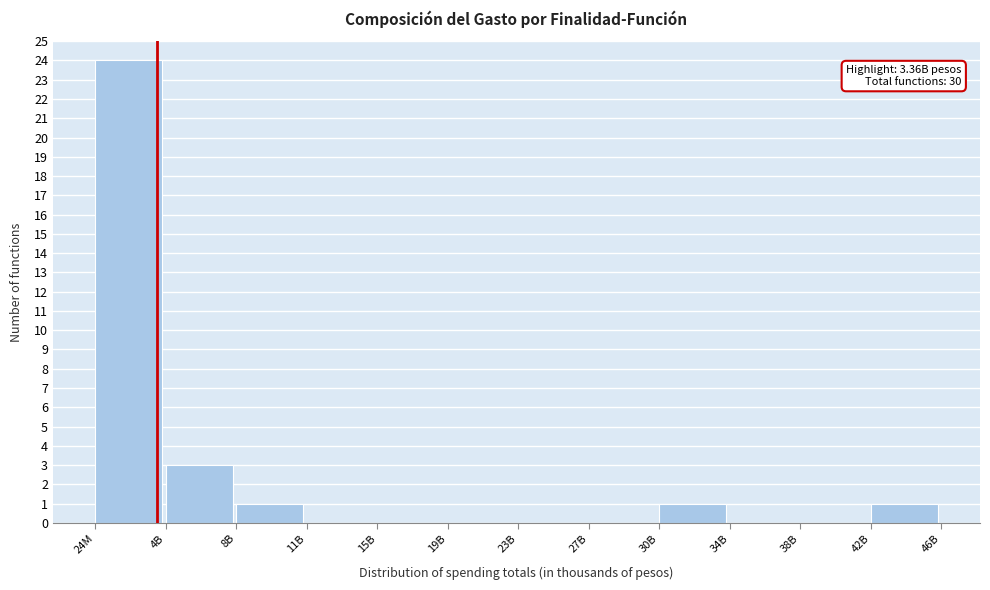

Reading right to left, extract all data points from this chart.

42B=1	38B=0	34B=0	30B=1	27B=0	23B=0	19B=0	15B=0	11B=0	8B=1	4B=3	24M=24